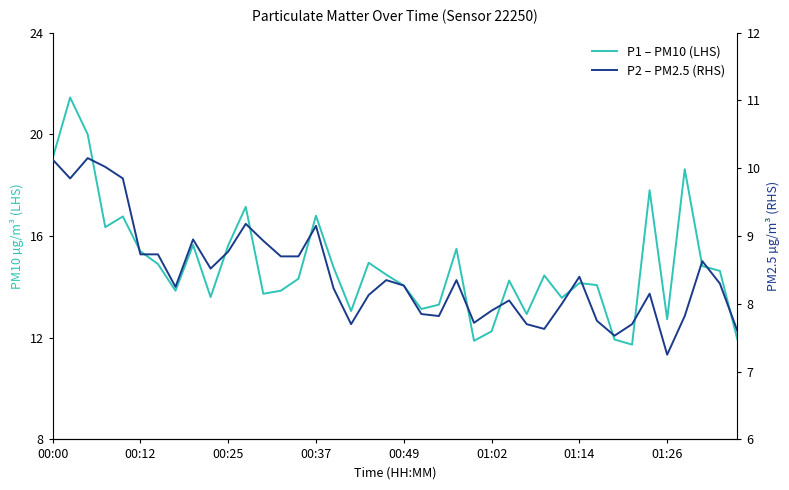

Read the P1 – PM10 (LHS) value at 17.

13.1